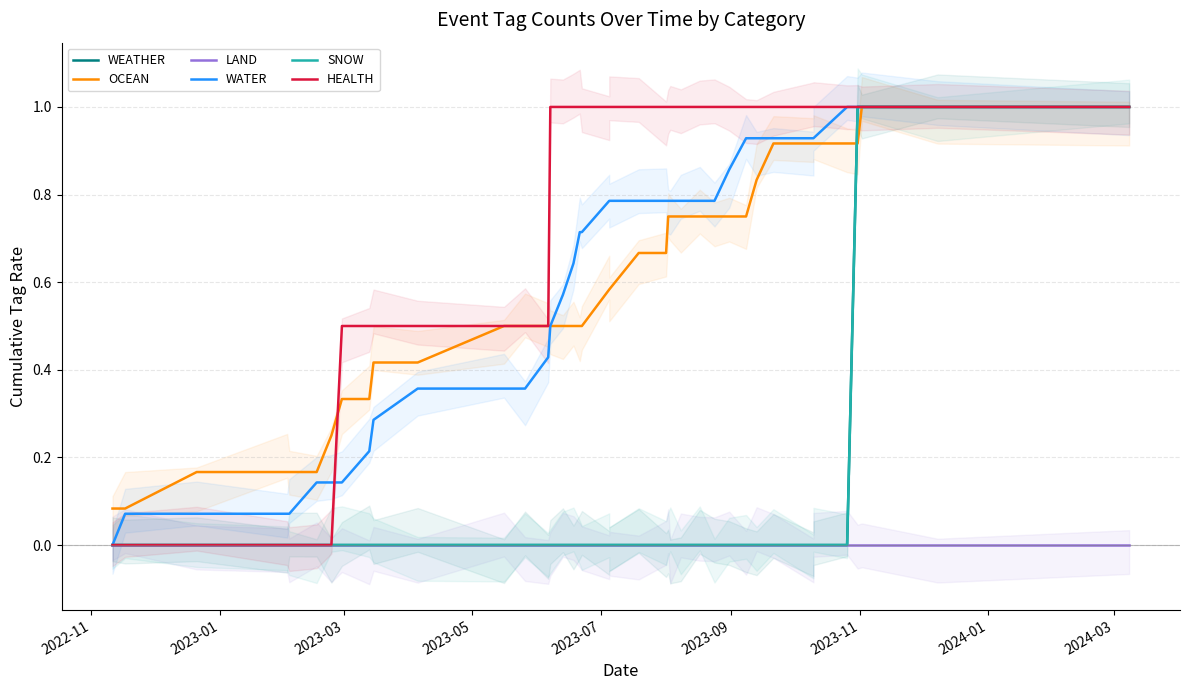

Which series has the largest range (max minus min)?

WEATHER